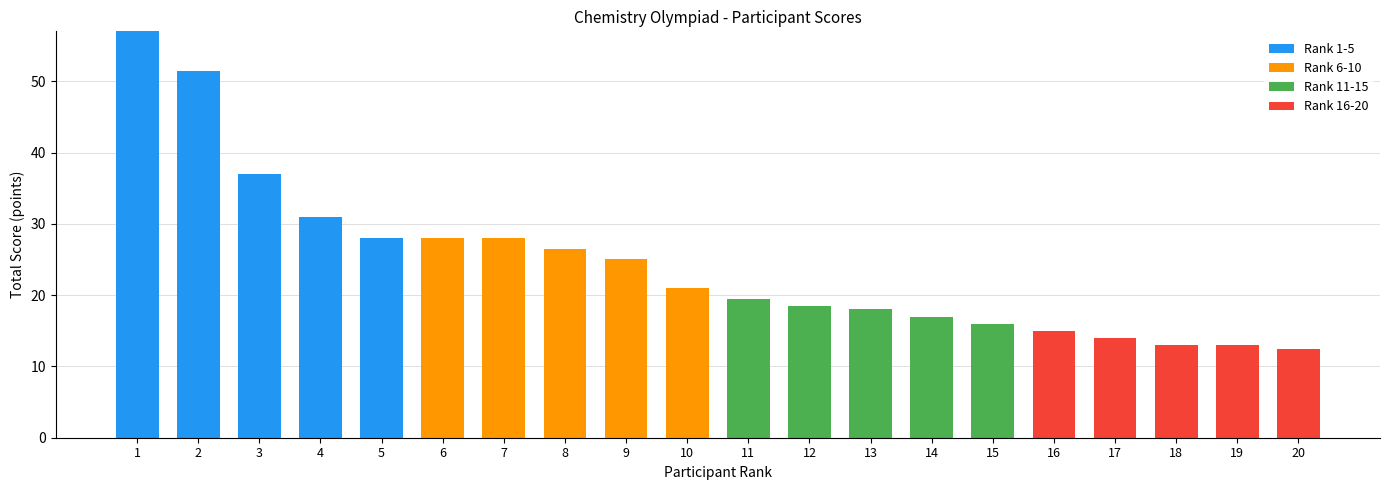

What is the maximum value for Rank 1-5?

57.0